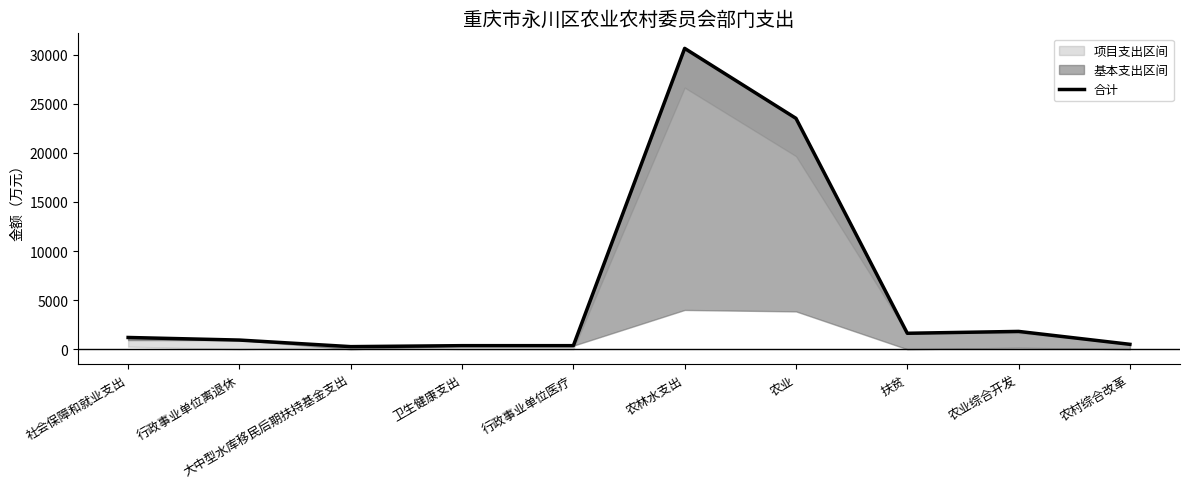

The chart shows a value of 1348.8 at 行政事业单位离退休. True or false?

False